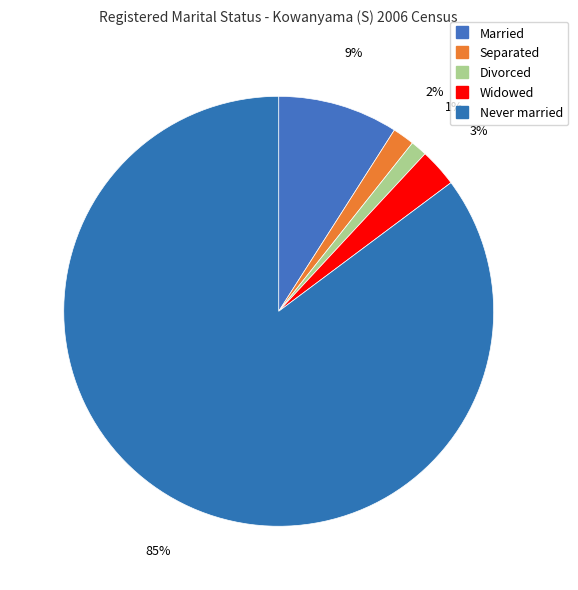

To the nearest percent, what percentage of the pie is Widowed?

3%